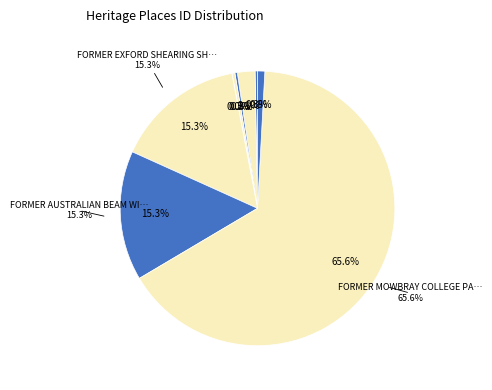

True or false: FORMER AUSTRALIAN BEAM WIRELESS RECEIVING STATION accounts for 5% of the total.

False